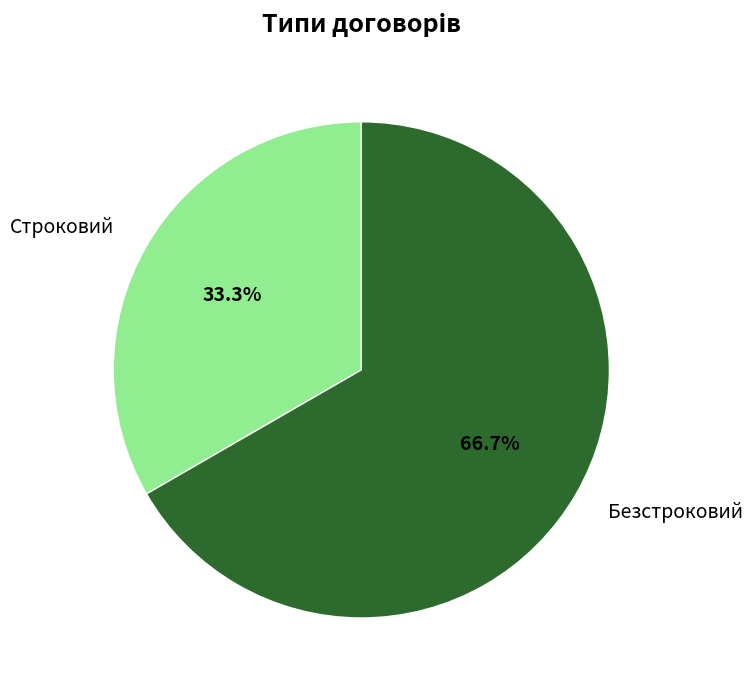

How many slices are in this pie chart?

2